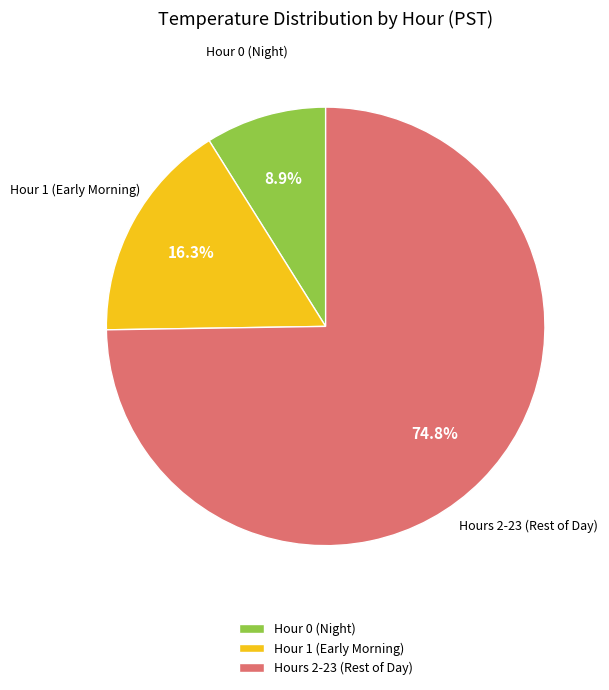

Rank the categories by value from lowest to highest.

Hour 0 (Night), Hour 1 (Early Morning), Hours 2-23 (Rest of Day)